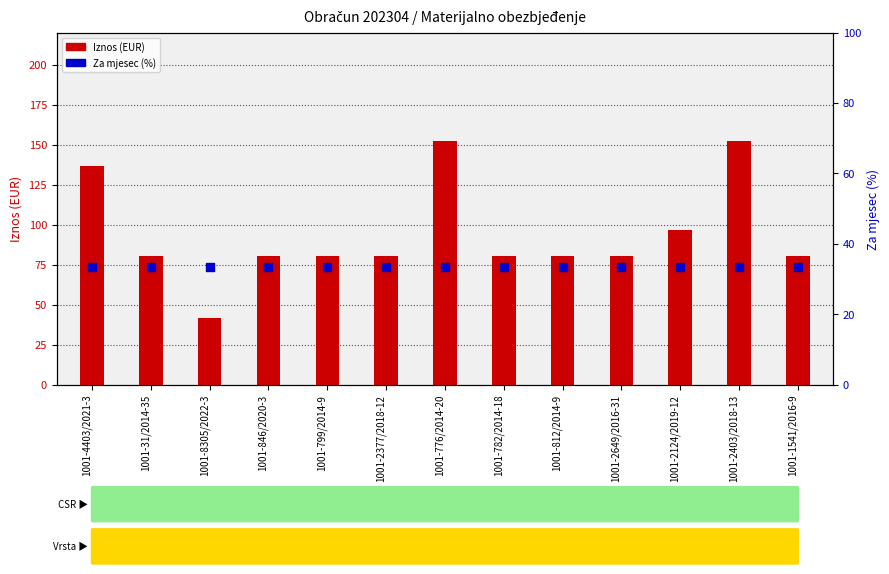

Is the value of Iznos (EUR) at 1001-2377/2018-12 greater than the value of Za mjesec (%) at 1001-31/2014-35?

Yes